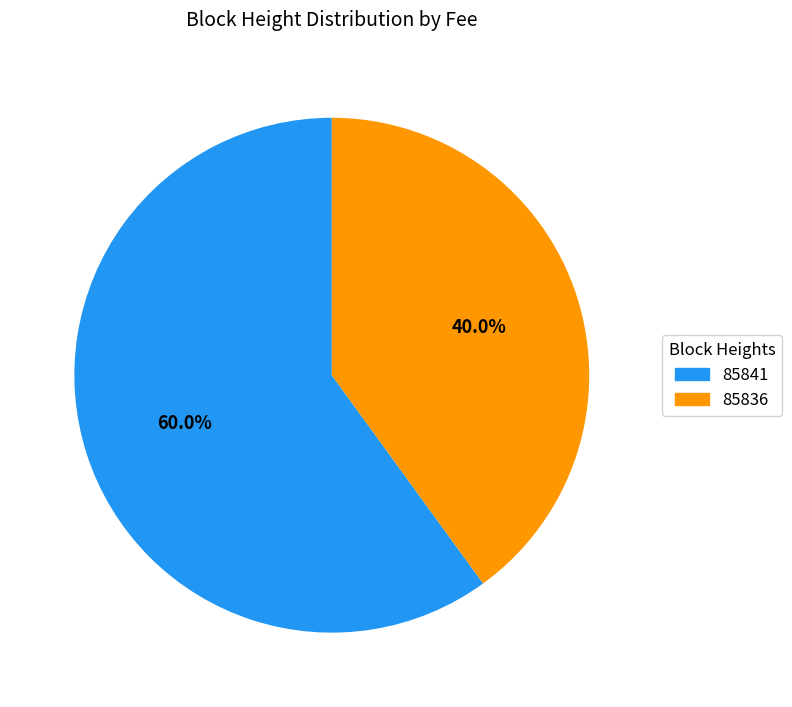

Which has a higher value, 85836 or 85841?

85841